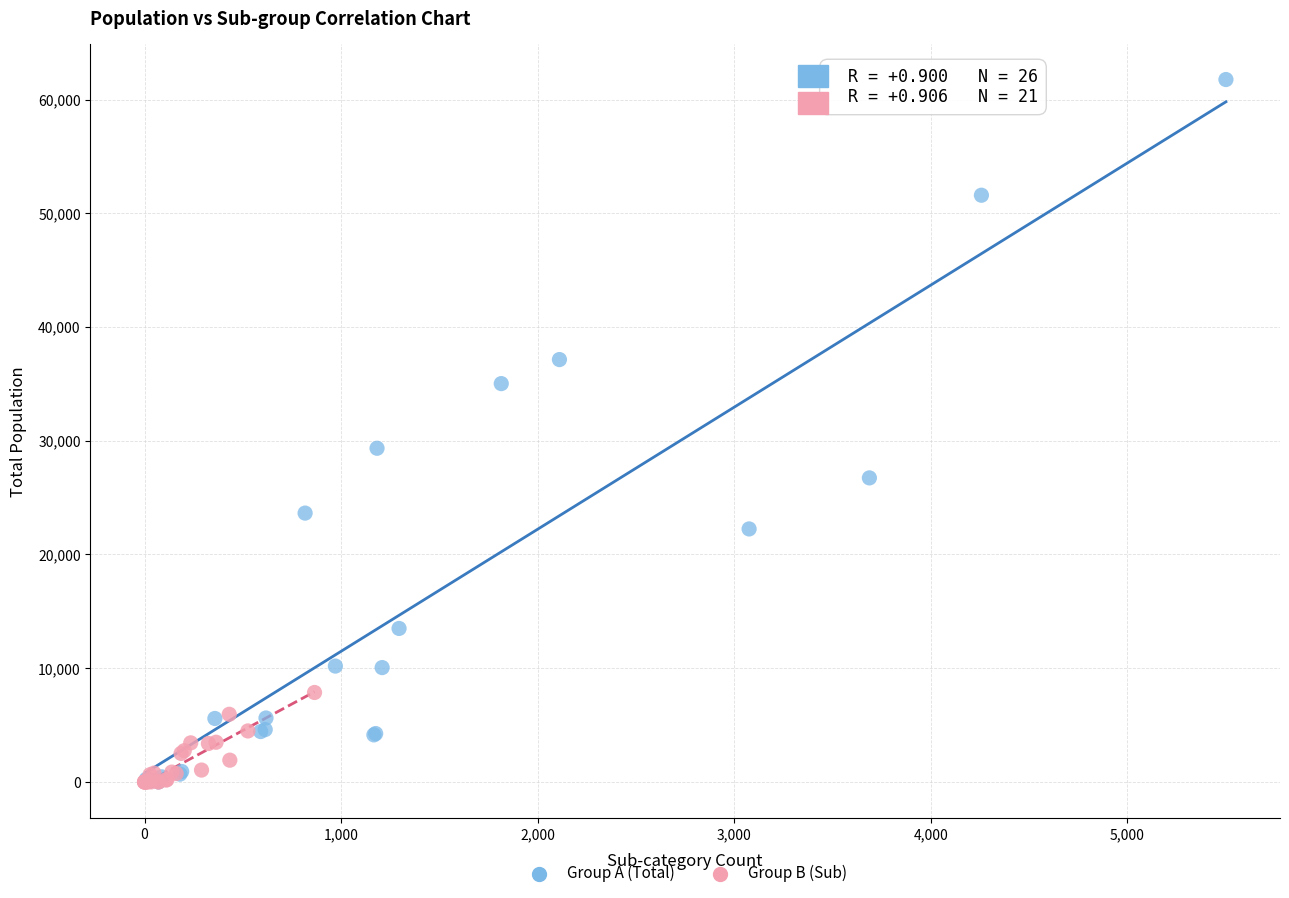

Which series reaches the maximum Y coordinate?

Group A (Total)